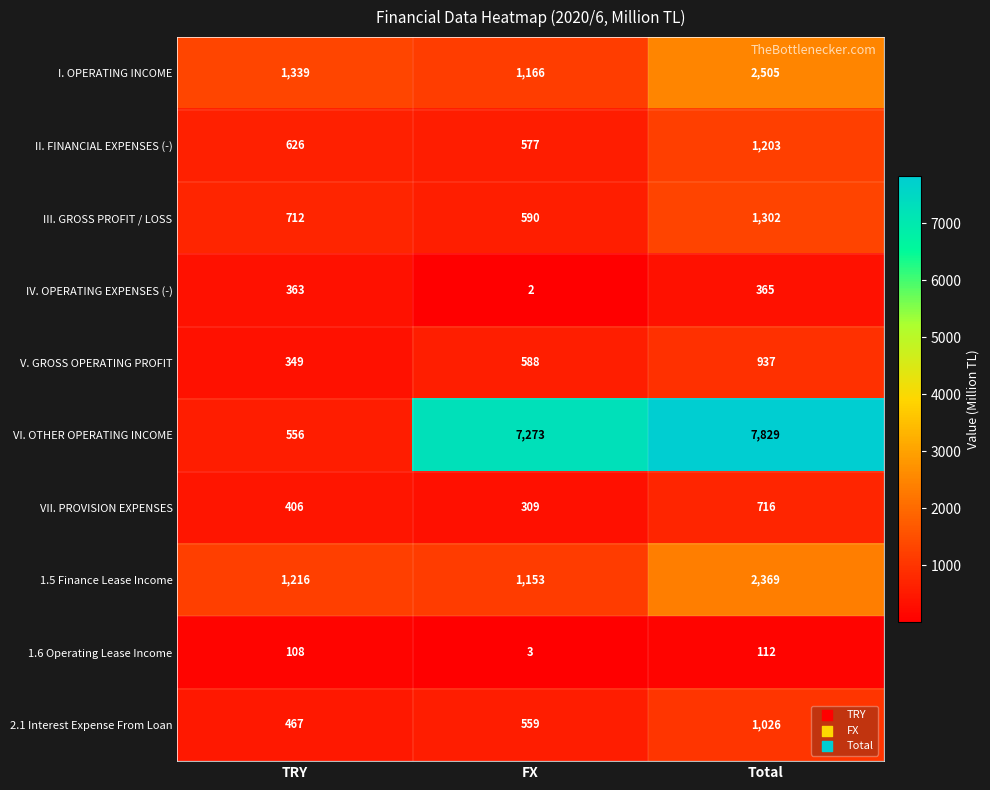

What is the spread (max minus min) of values at FX?

7271